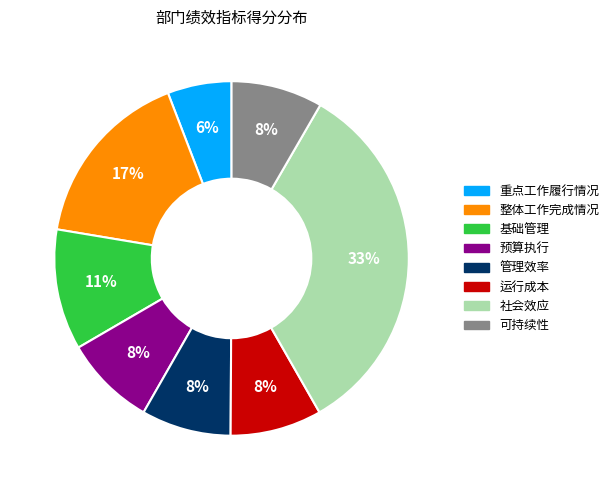

Approximately how many times larger is the value at 预算执行 compared to 管理效率?

1.0